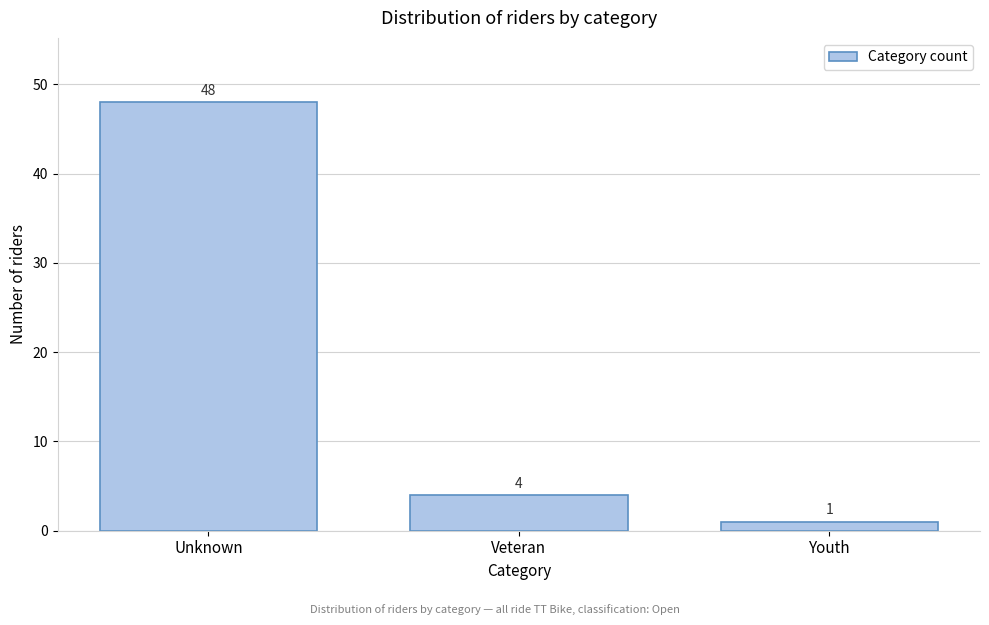

Reading left to right, extract all data points from this chart.

Unknown=48	Veteran=4	Youth=1